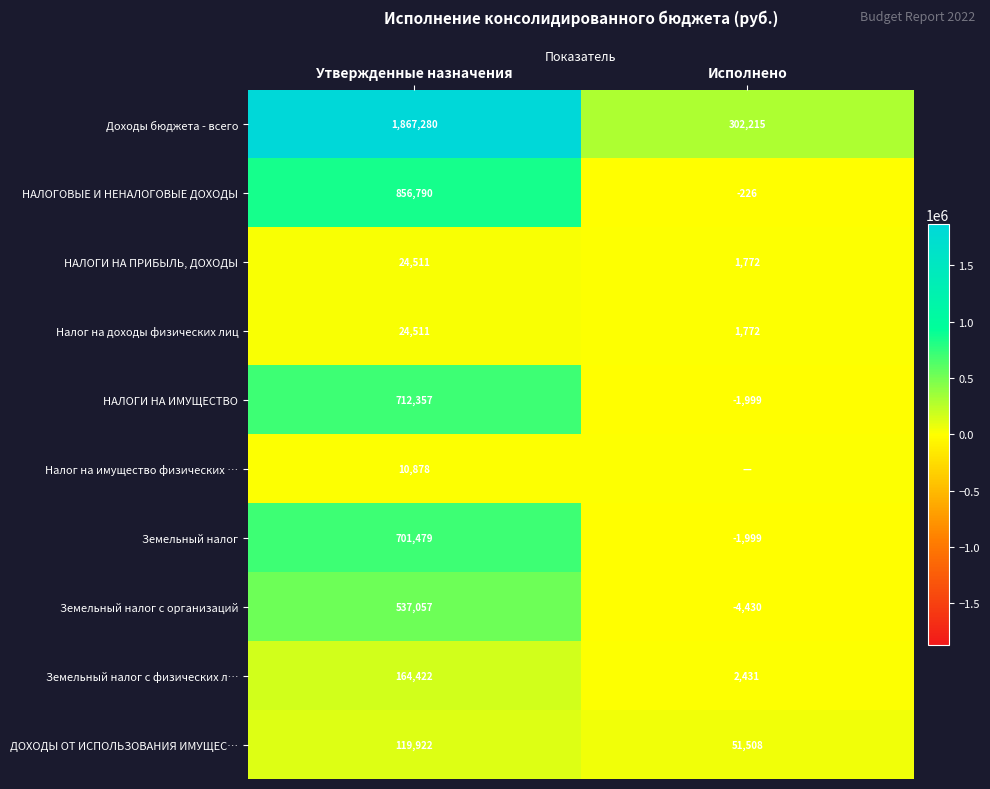

The НАЛОГОВЫЕ И НЕНАЛОГОВЫЕ ДОХОДЫ series shows -72.9 at Исполнено. True or false?

False